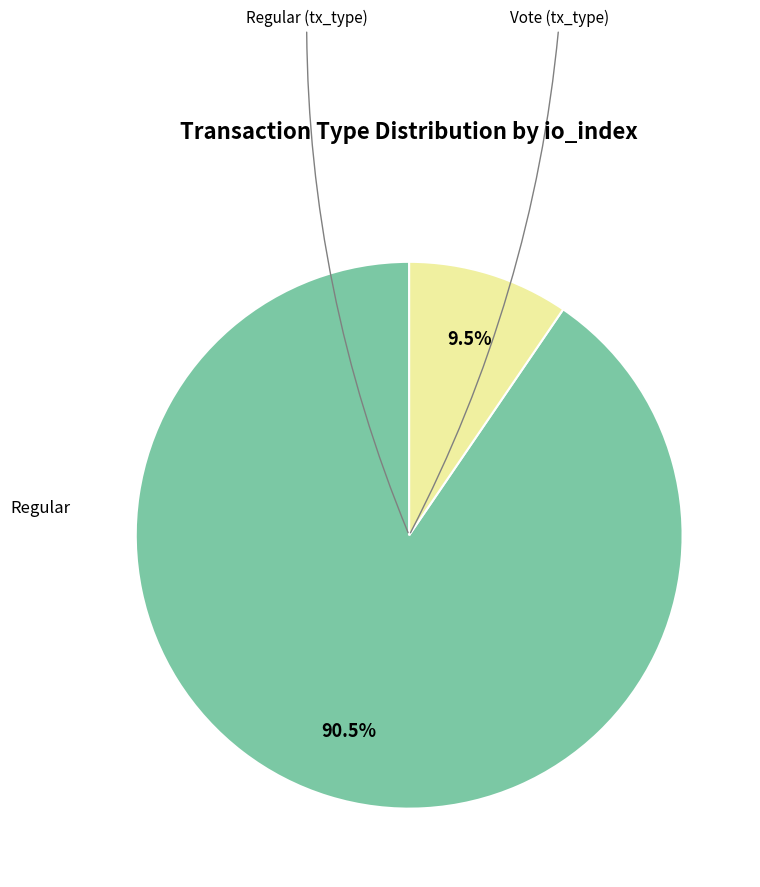

Is there a majority slice in this chart?

Yes